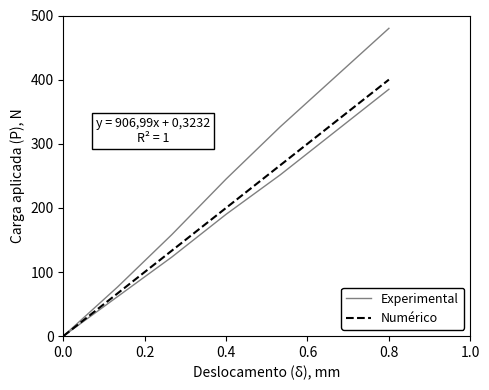

Rank the series by their average value, from lowest to highest.

Numérico, Experimental